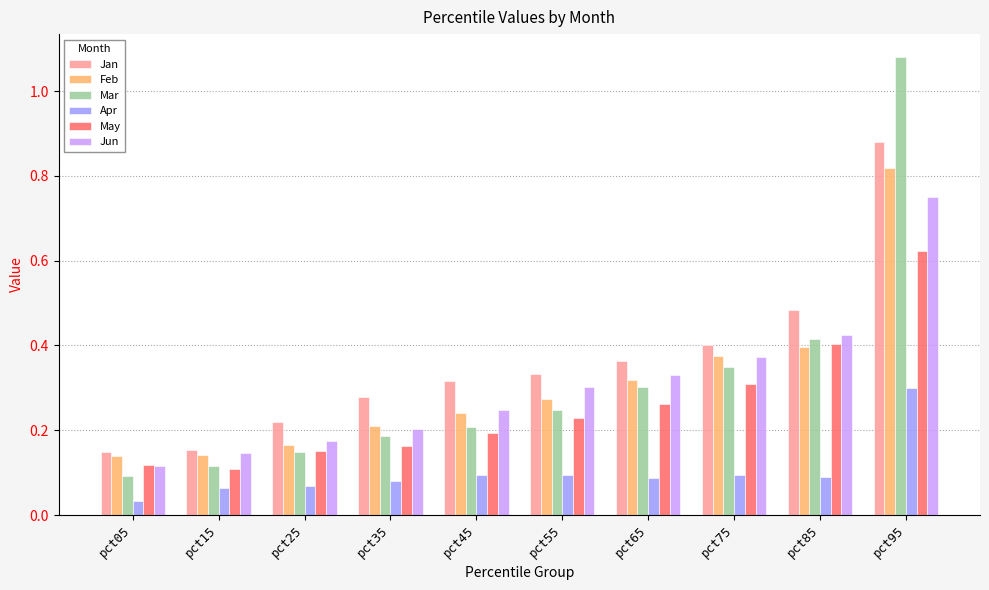

Between pct05 and pct85, which series saw the biggest shift?

Jan